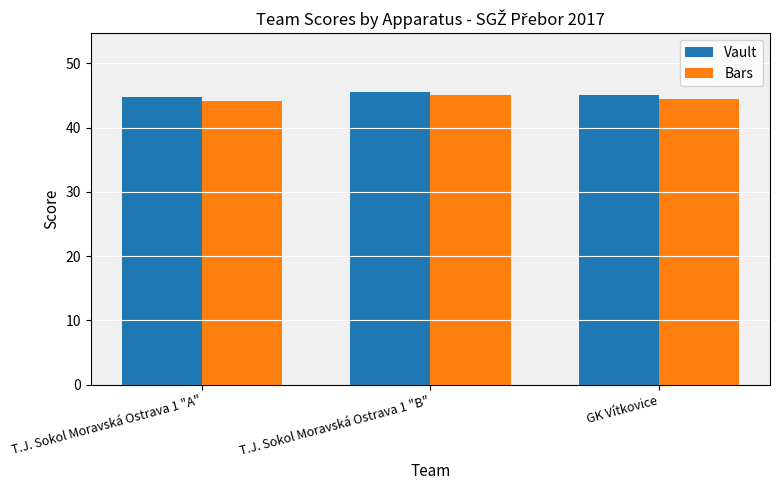

What is the total value across all series at T.J. Sokol Moravská Ostrava 1 "B"?

90.8